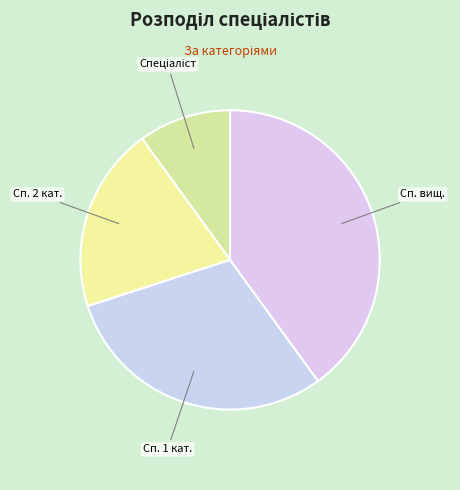

Which slice is the largest?

Сп. вищ.